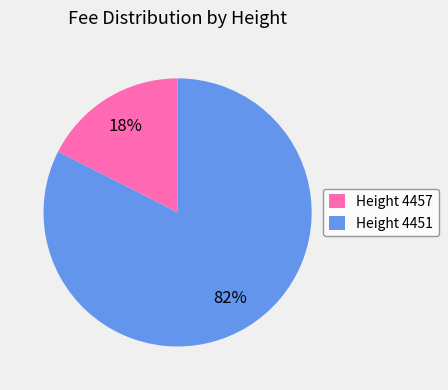

What is the smallest slice in the pie chart?

Height 4457